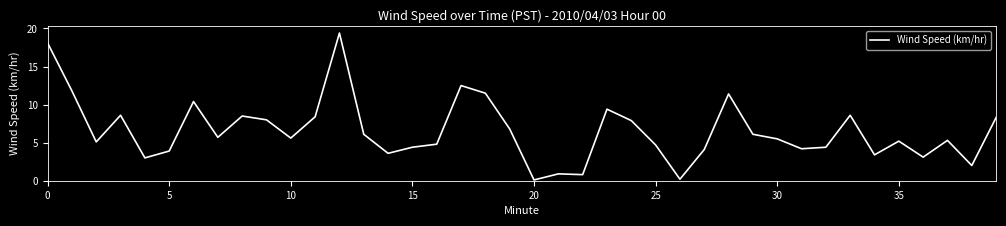

Does the chart have visible grid lines?

No